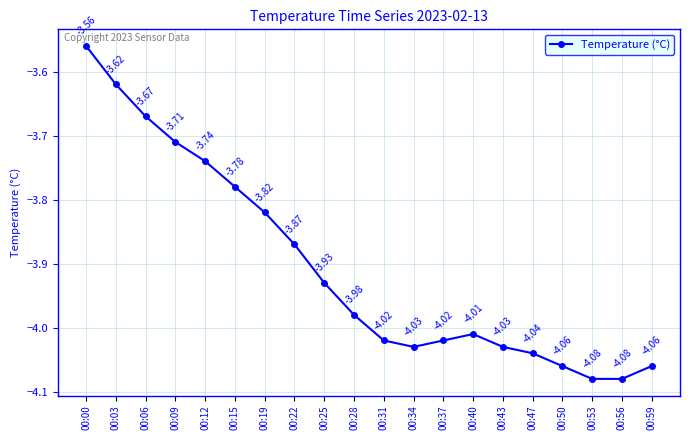

Which has a higher value, 00:43 or 00:19?

00:19